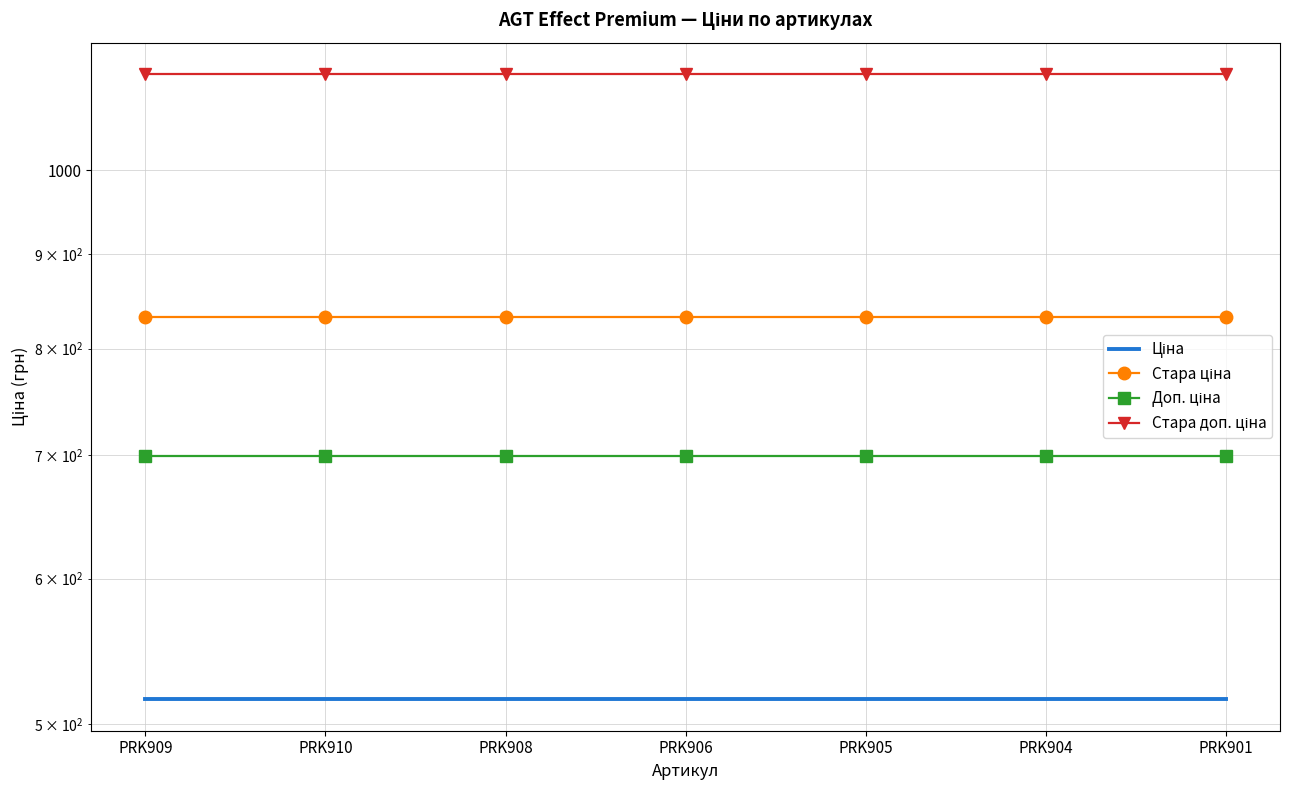

Rank the series by their average value, from highest to lowest.

Стара доп. ціна, Стара ціна, Доп. ціна, Ціна